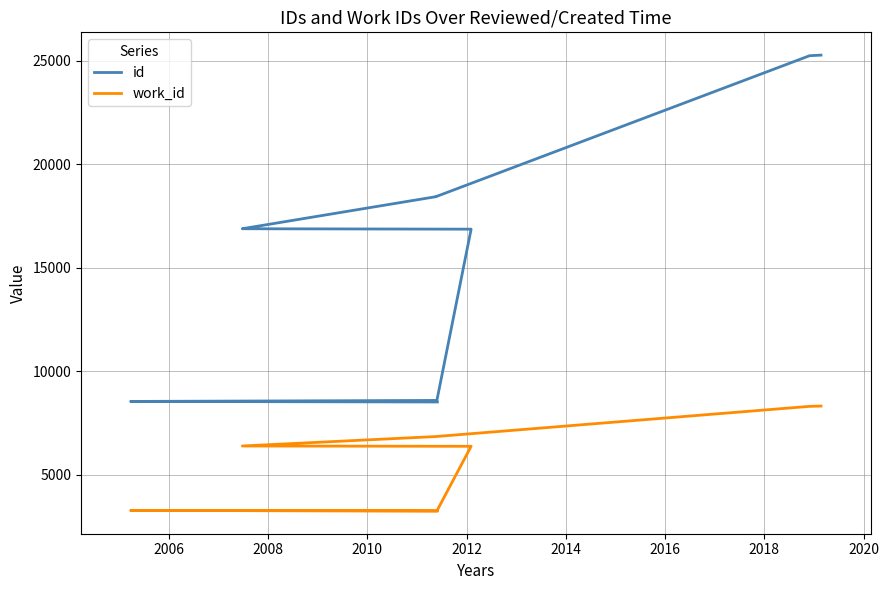

What is the total value across all series at 2008?

11857